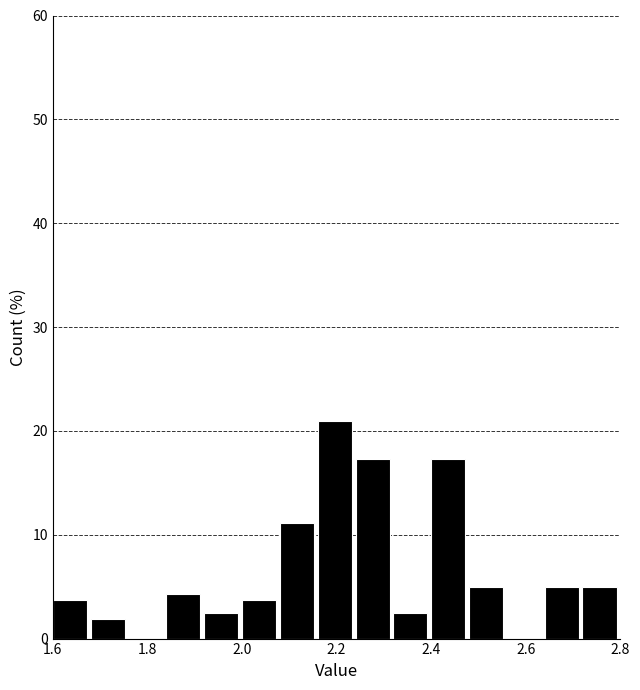

How tall is the bar that spans 1.60 to 1.68 on the x-axis? The values are not printed on the chart, so give them approximately, as read against the axis.

4